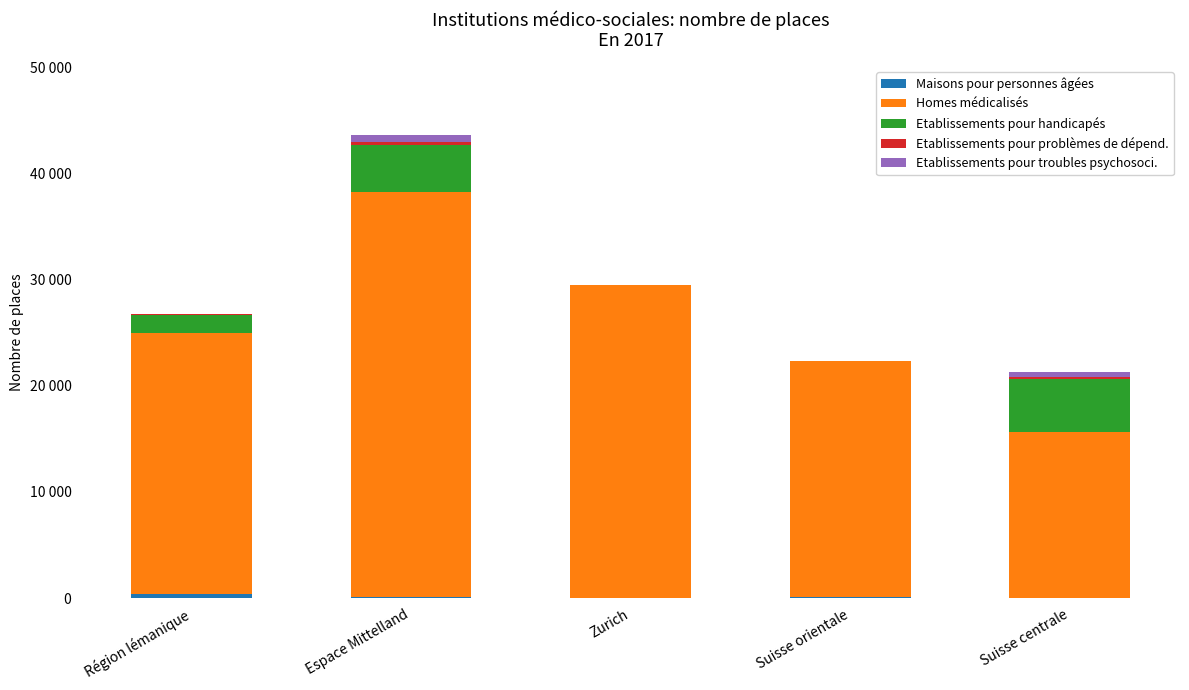

True or false: Etablissements pour troubles psychosoci. has a value of 876 at Suisse centrale.

False